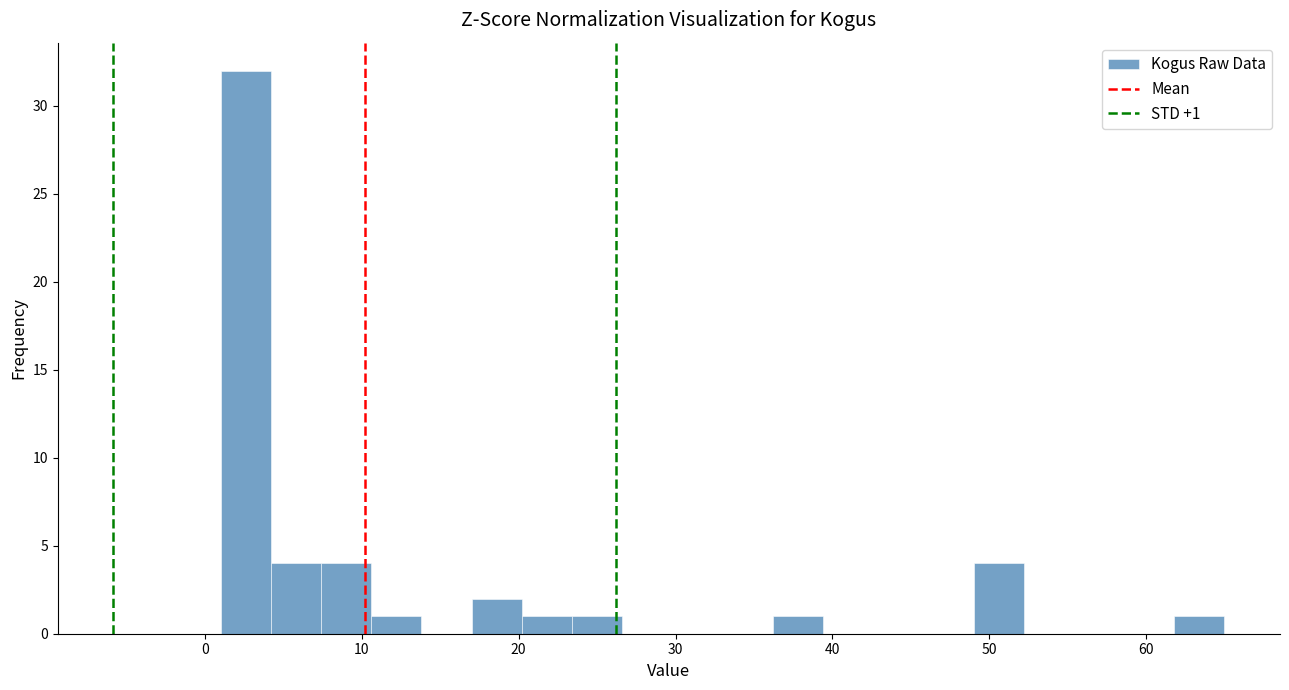

Read against the x-axis, roughly where is the centre of the tallest bar?

3